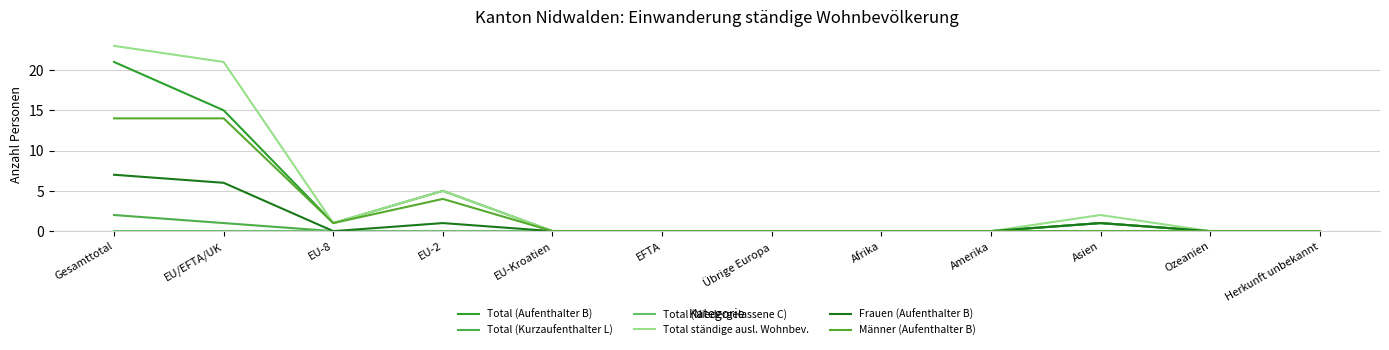

True or false: Männer (Aufenthalter B) and Total ständige ausl. Wohnbev. cross at least once.

False